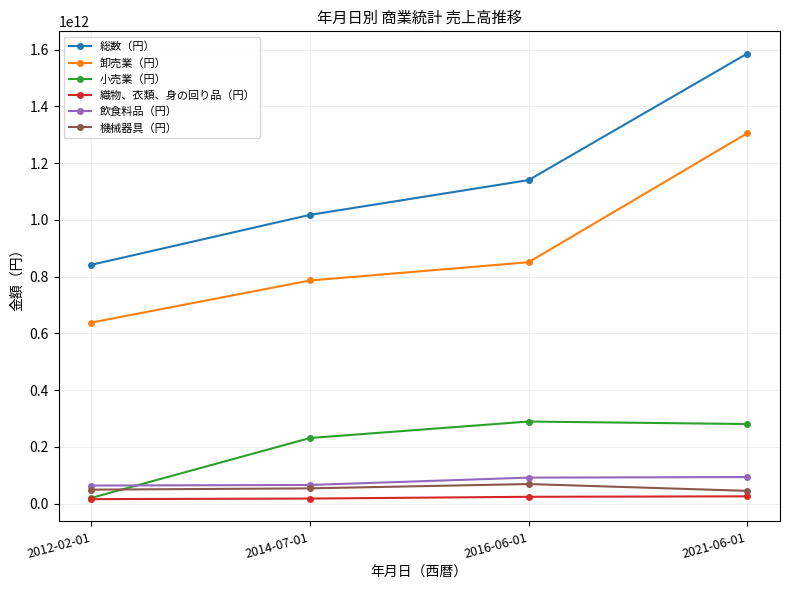

The 卸売業（円） series shows 638259000000 at 2012-02-01. True or false?

True